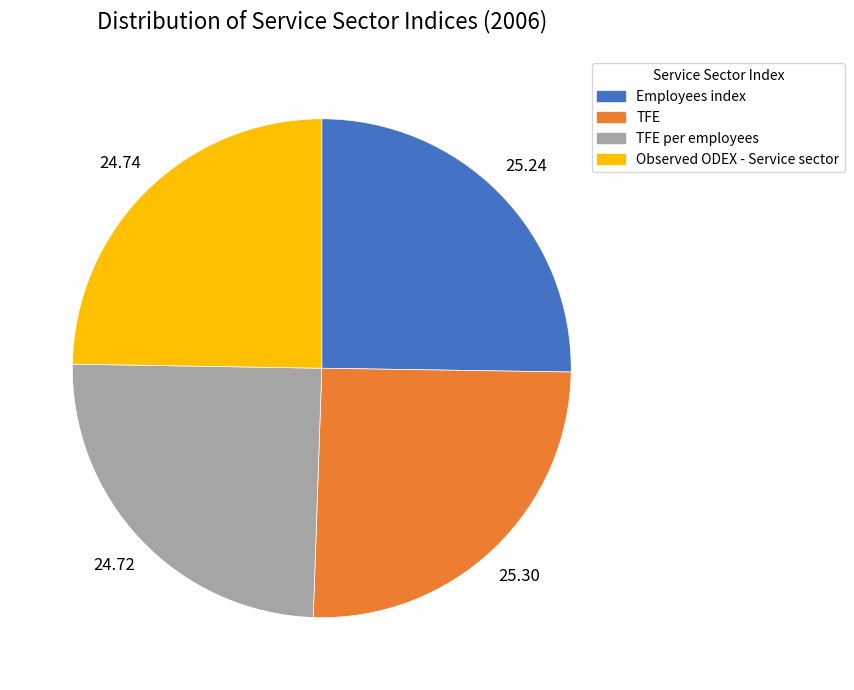

Which has a higher value, Employees index or TFE per employees?

Employees index